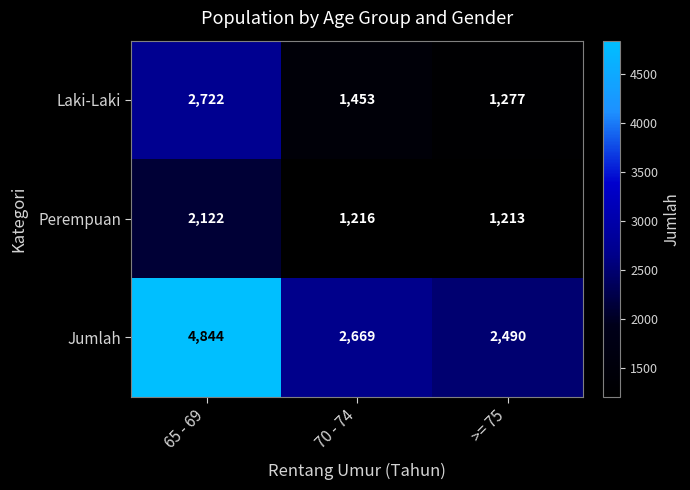

What is the difference between the highest and lowest values at 70 - 74?

1453